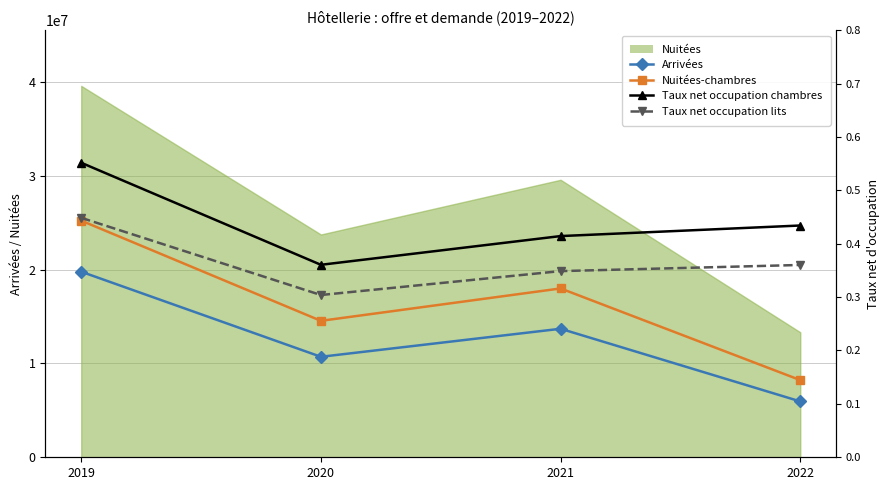

What is the sum of the Taux net occupation chambres values at 2021 and 2020?

0.8